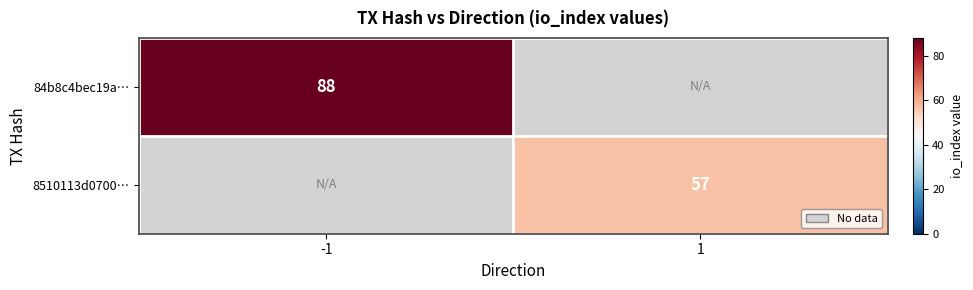

At how many categories does at least one series exceed 56?

2